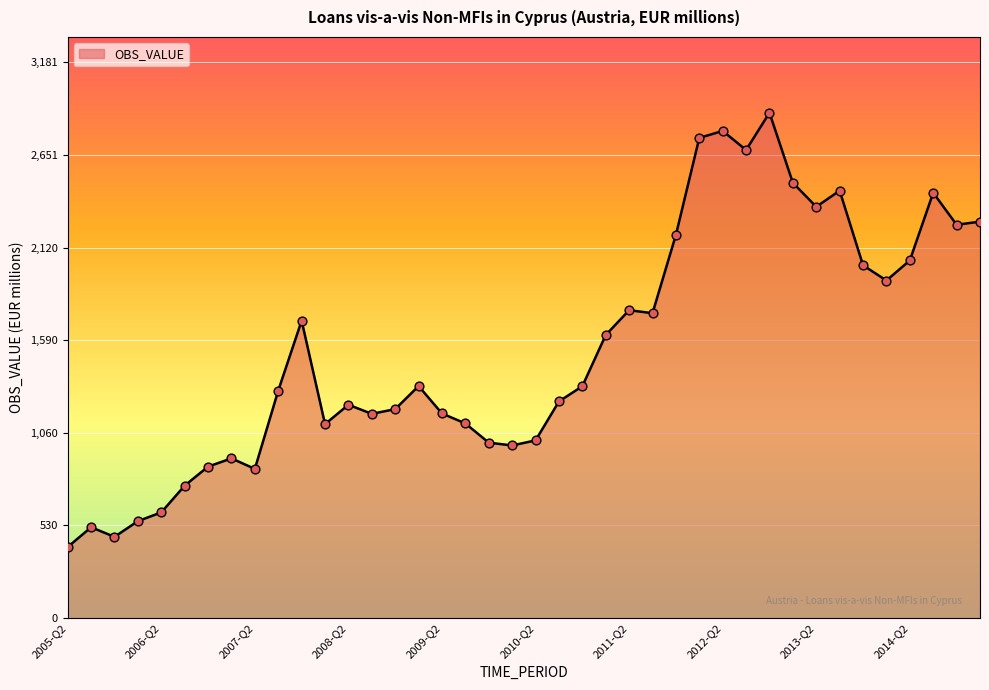

What is the smallest value displayed?

407